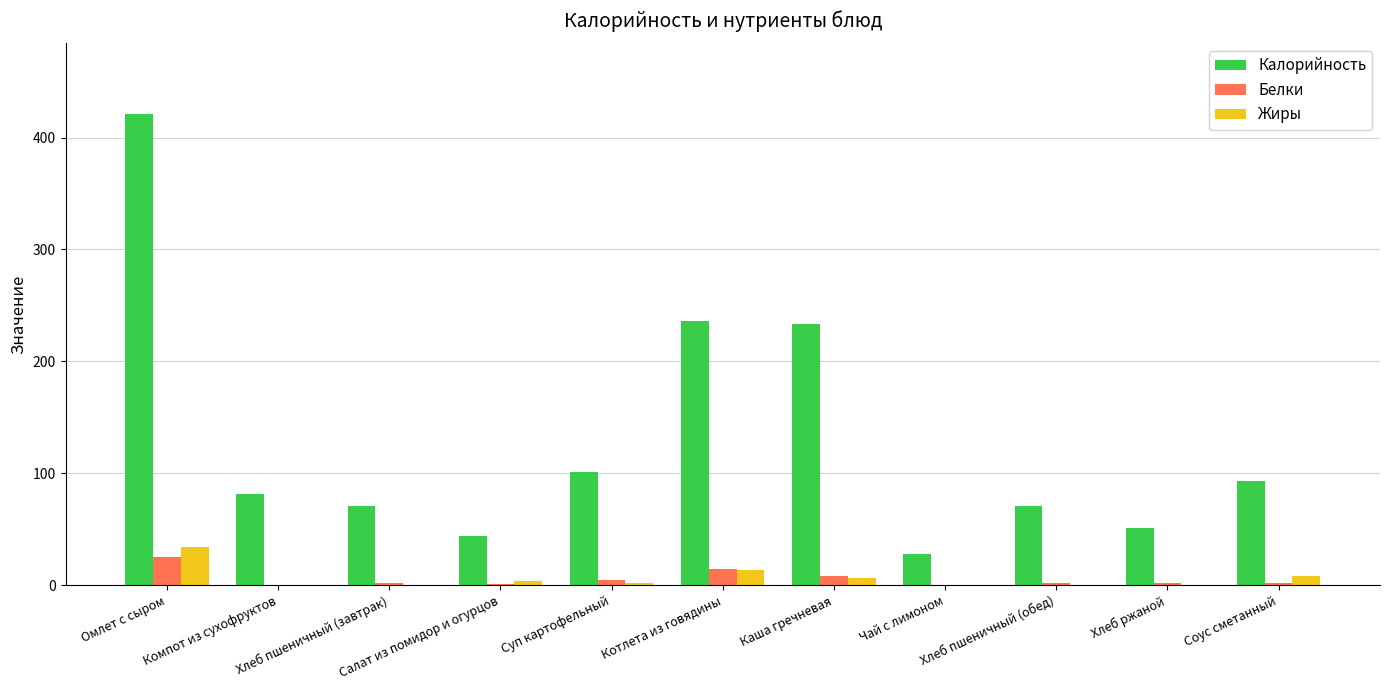

What is the total value across all series at Чай с лимоном?

28.2